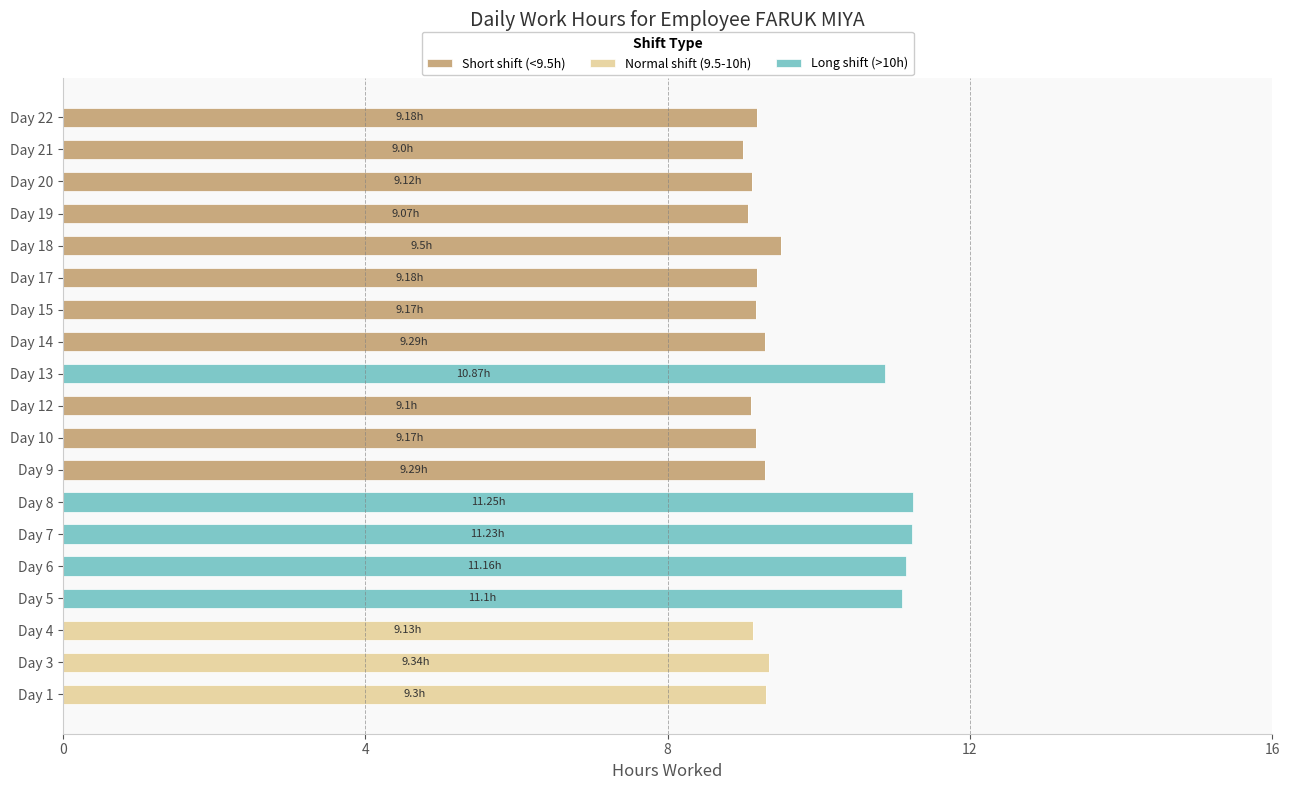

What is the sum of the Short shift (<9.5h) values at Day 17 and Day 6?

9.2